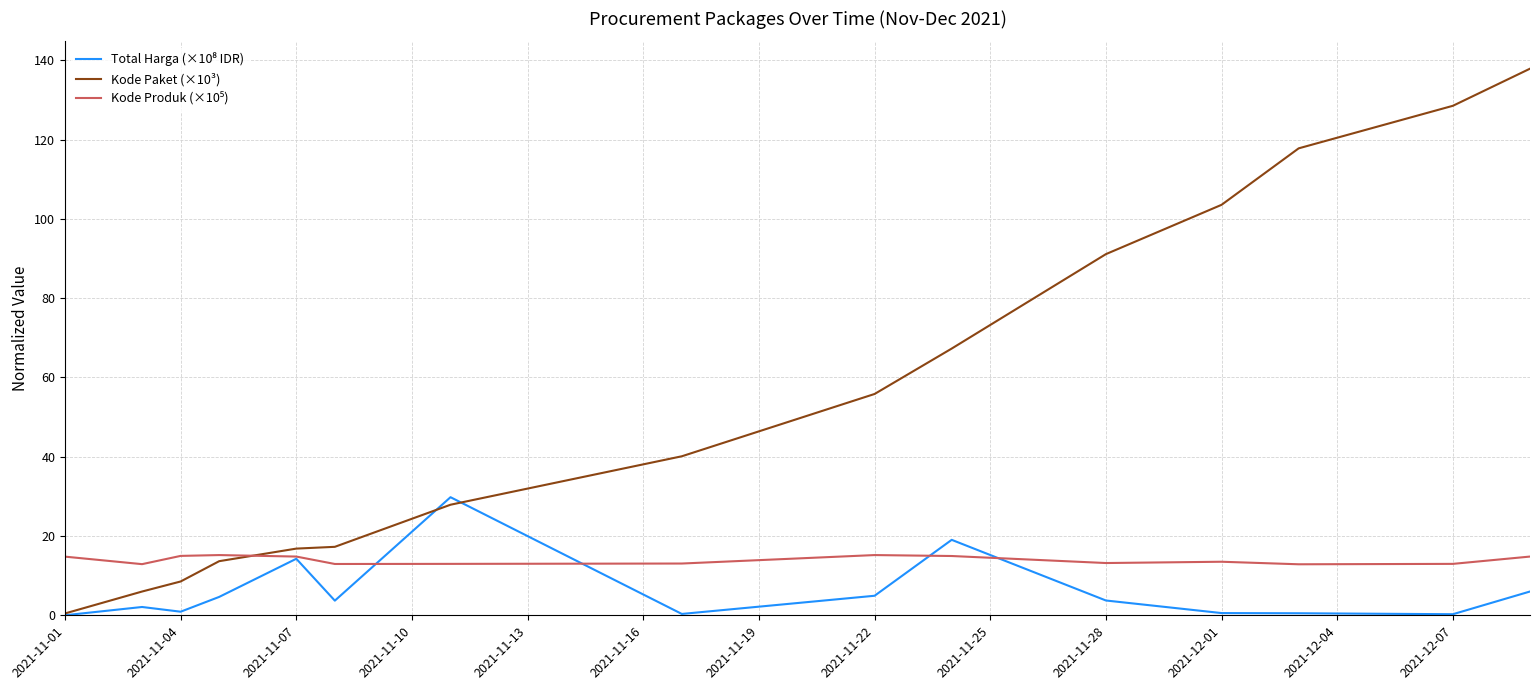

How many lines are shown in the chart?

3